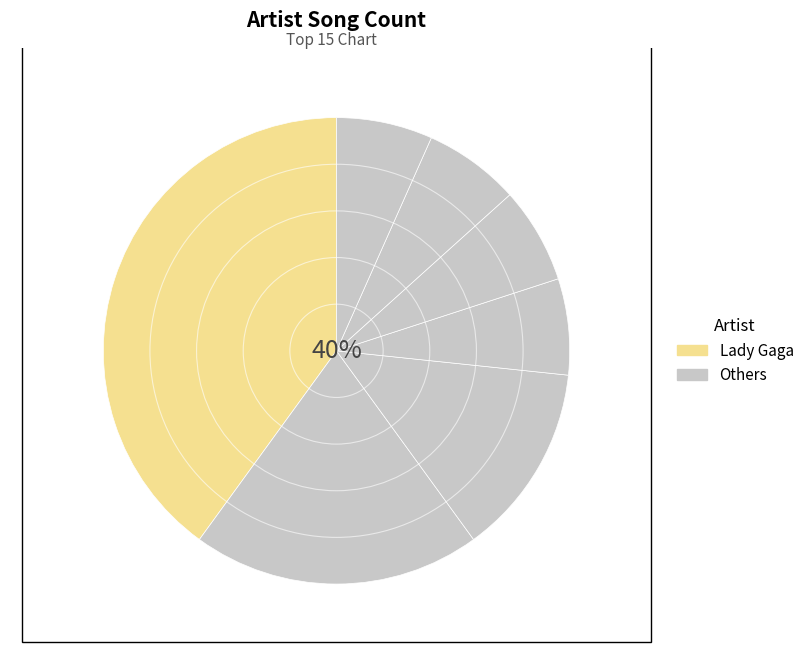

Count the number of slices in the pie.

7